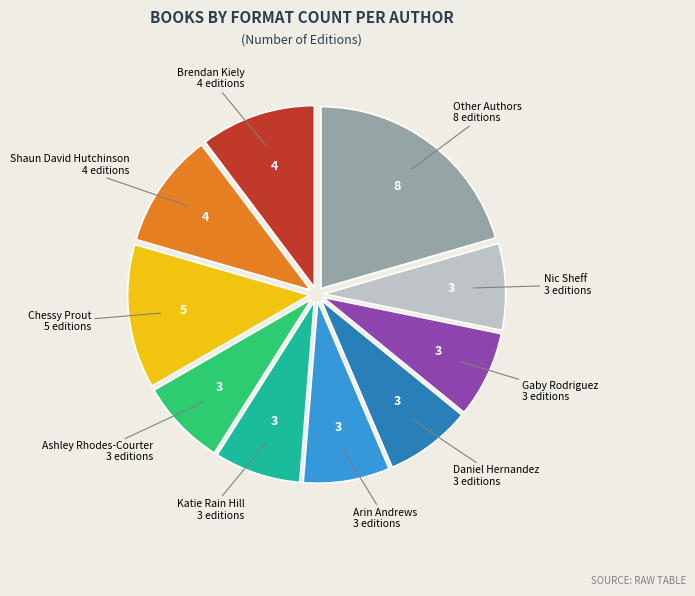

Is there a majority slice in this chart?

No